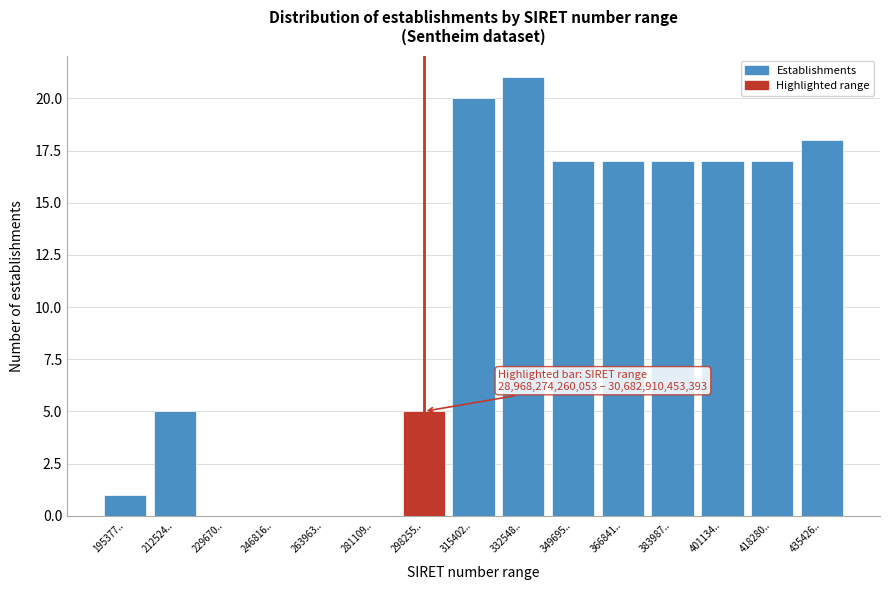

Reading left to right, transcribe all the data shown in this chart.

195377..=1	212524..=5	229670..=0	246816..=0	263963..=0	281109..=0	298255..=5	315402..=20	332548..=21	349695..=17	366841..=17	383987..=17	401134..=17	418280..=17	435426..=18